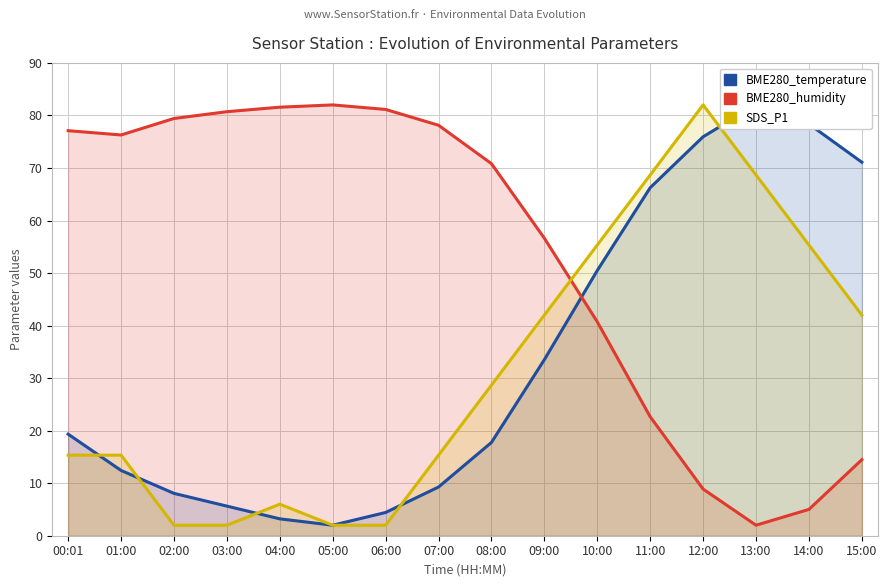

At which label is SDS_P1 closest to 42?

09:00